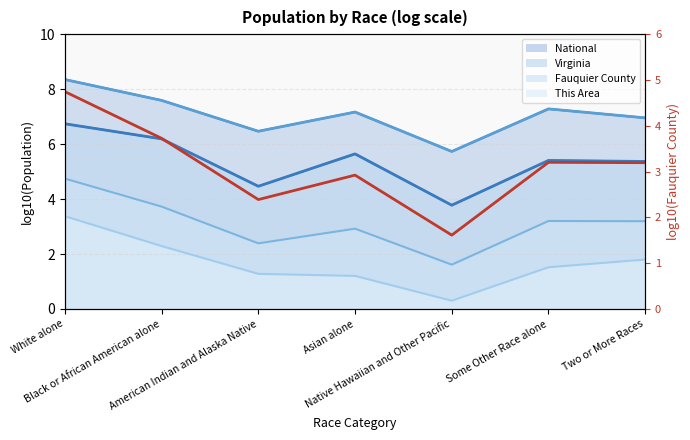

What is the label of the 7th point from the right?

White alone